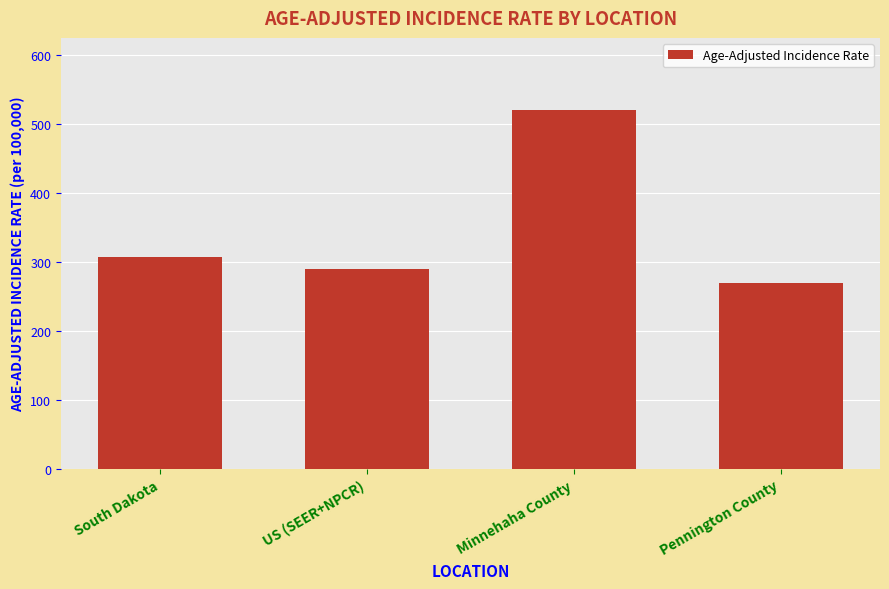

What is the label of the 1st bar from the left?

South Dakota